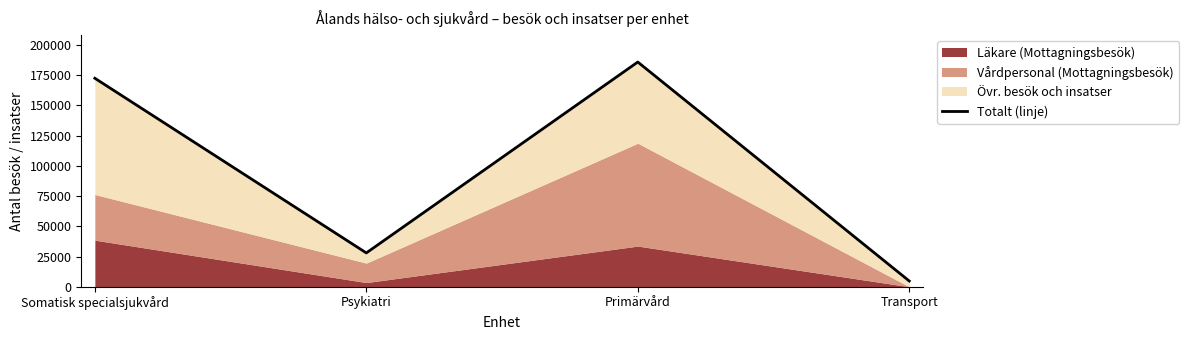

Does the chart have visible grid lines?

No